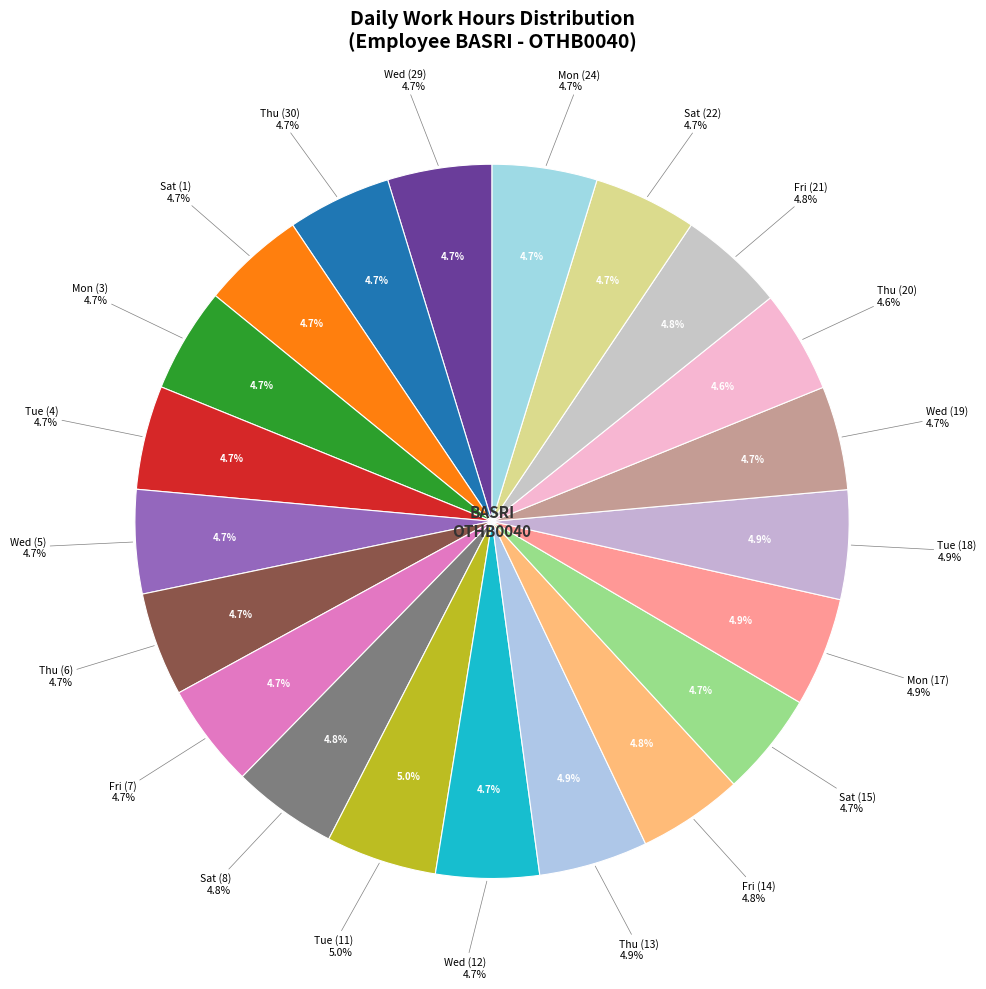

Is the sum of Tue (18) and Tue (11) greater than half?

No